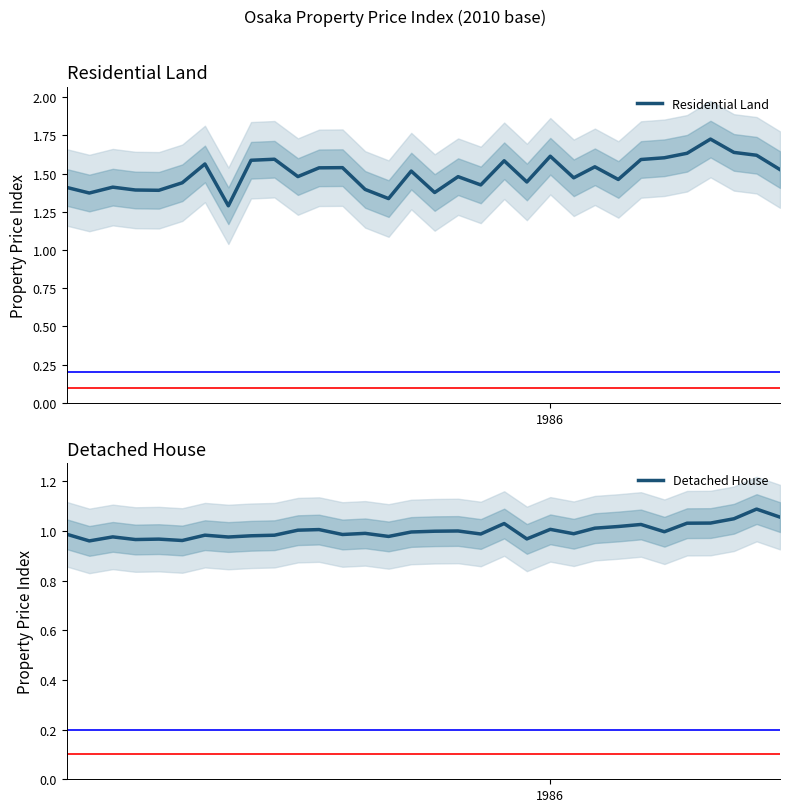

Which label corresponds to the smallest value in the chart?

1986